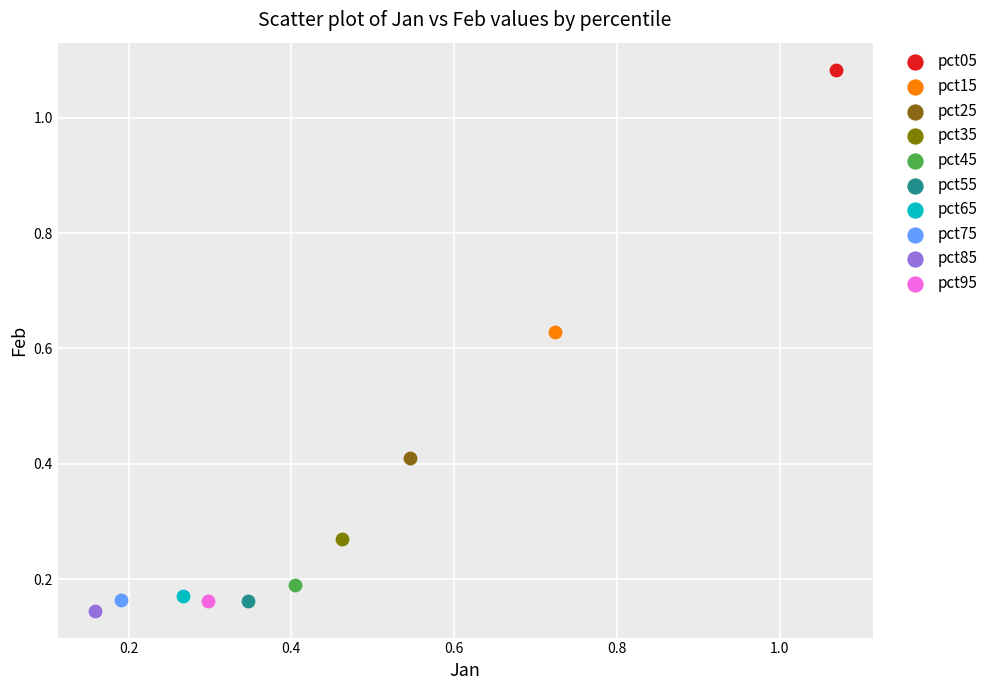

Which series contains the highest Y value?

pct05